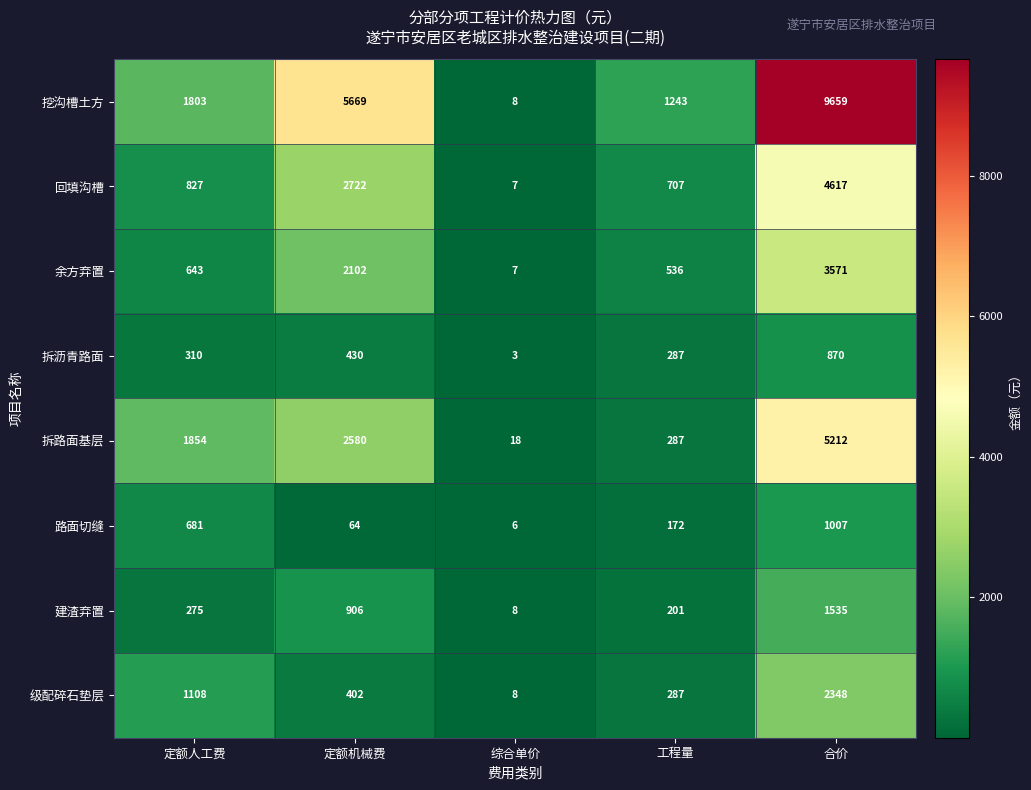

Rank the series by their maximum value, from highest to lowest.

挖沟槽土方, 拆路面基层, 回填沟槽, 余方弃置, 级配碎石垫层, 建渣弃置, 路面切缝, 拆沥青路面